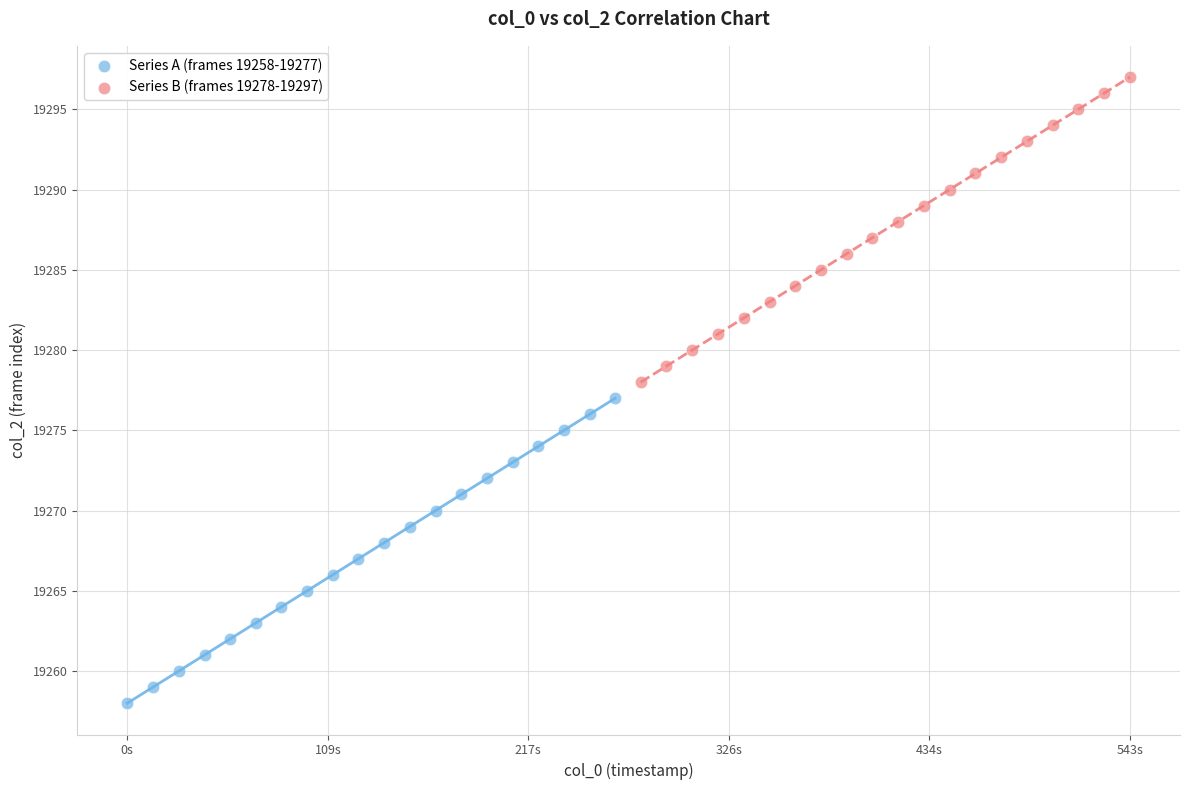

What are all the series names shown in the legend?

Series A (frames 19258-19277), Series B (frames 19278-19297)